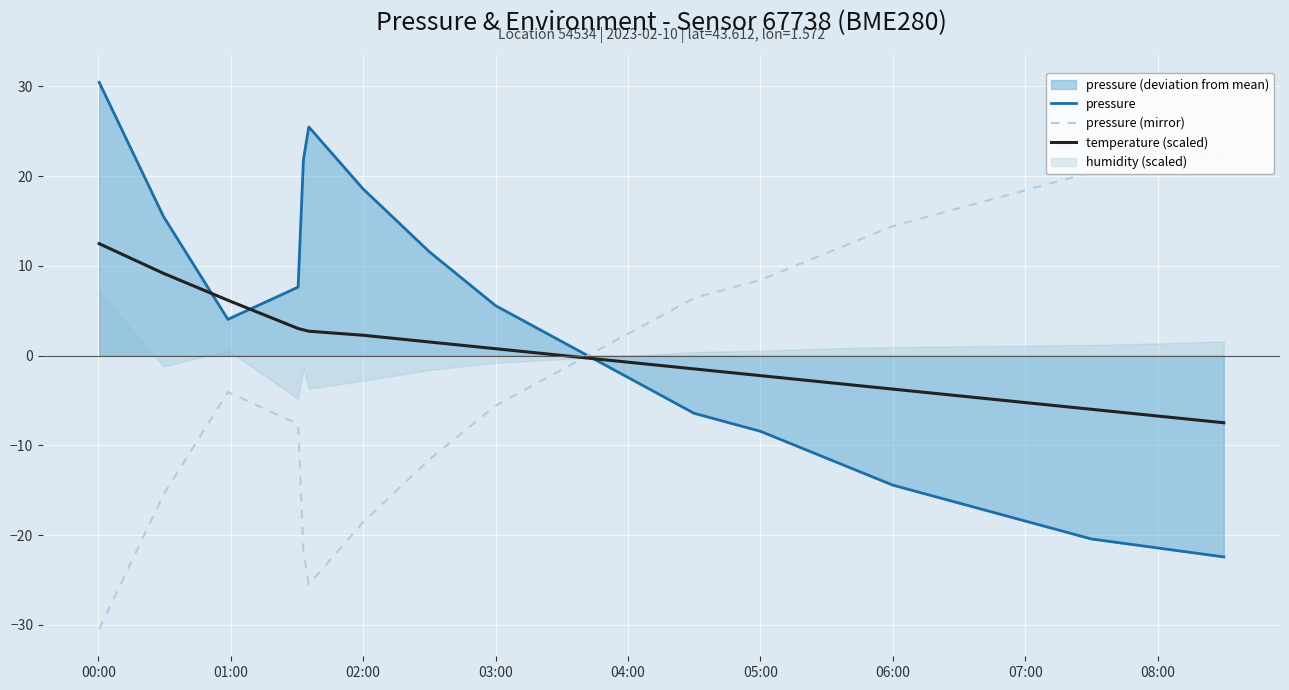

The pressure (mirror) series shows -5.6 at 03:00. True or false?

True